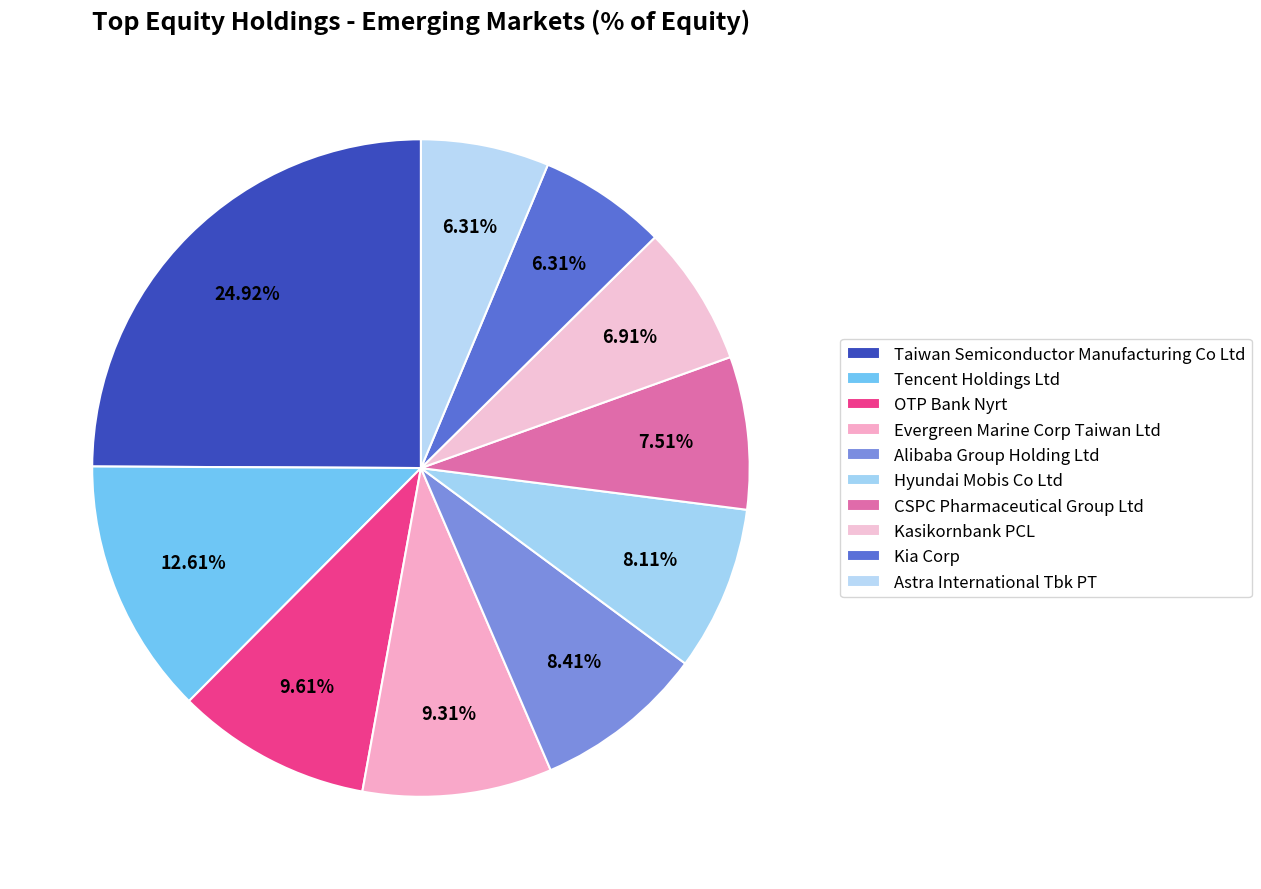

The Taiwan Semiconductor Manufacturing Co Ltd slice represents 25% of the pie. True or false?

True